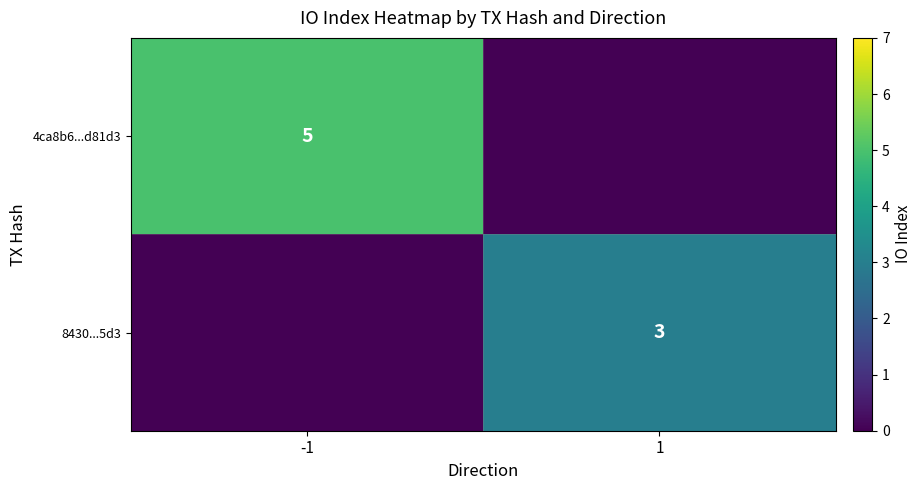

Is it true that 4ca8b6...d81d3 equals 3 at -1?

False